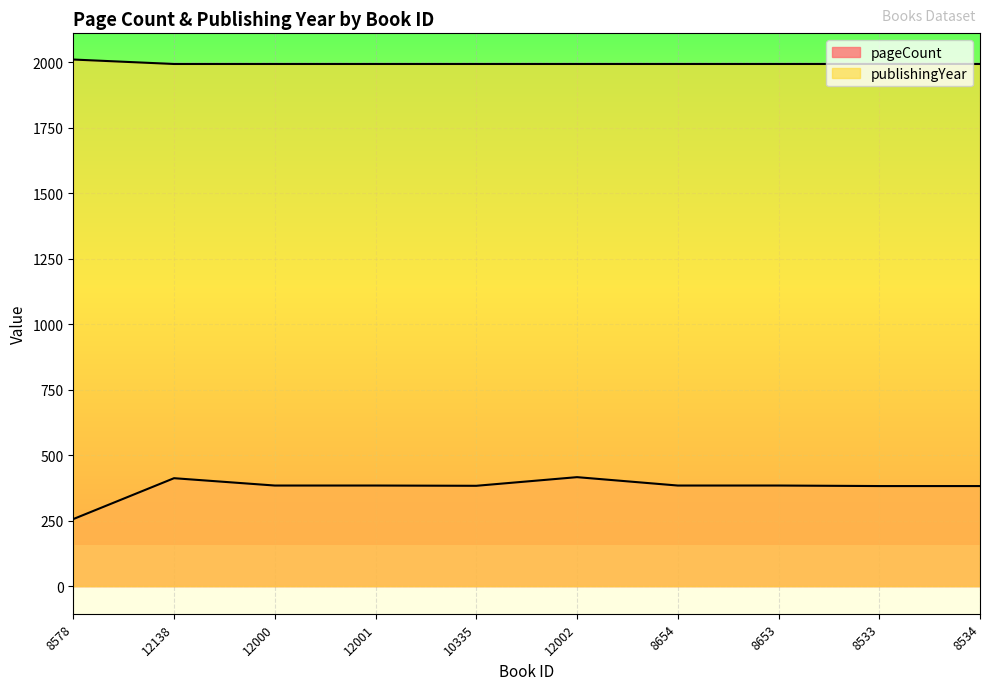

How many values in the pageCount series exceed 384?

2